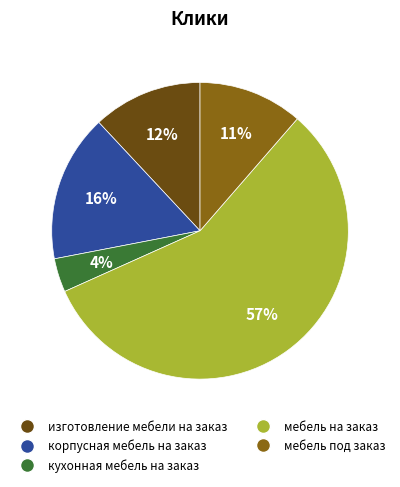

Does мебель на заказ account for over 50% of the chart?

Yes